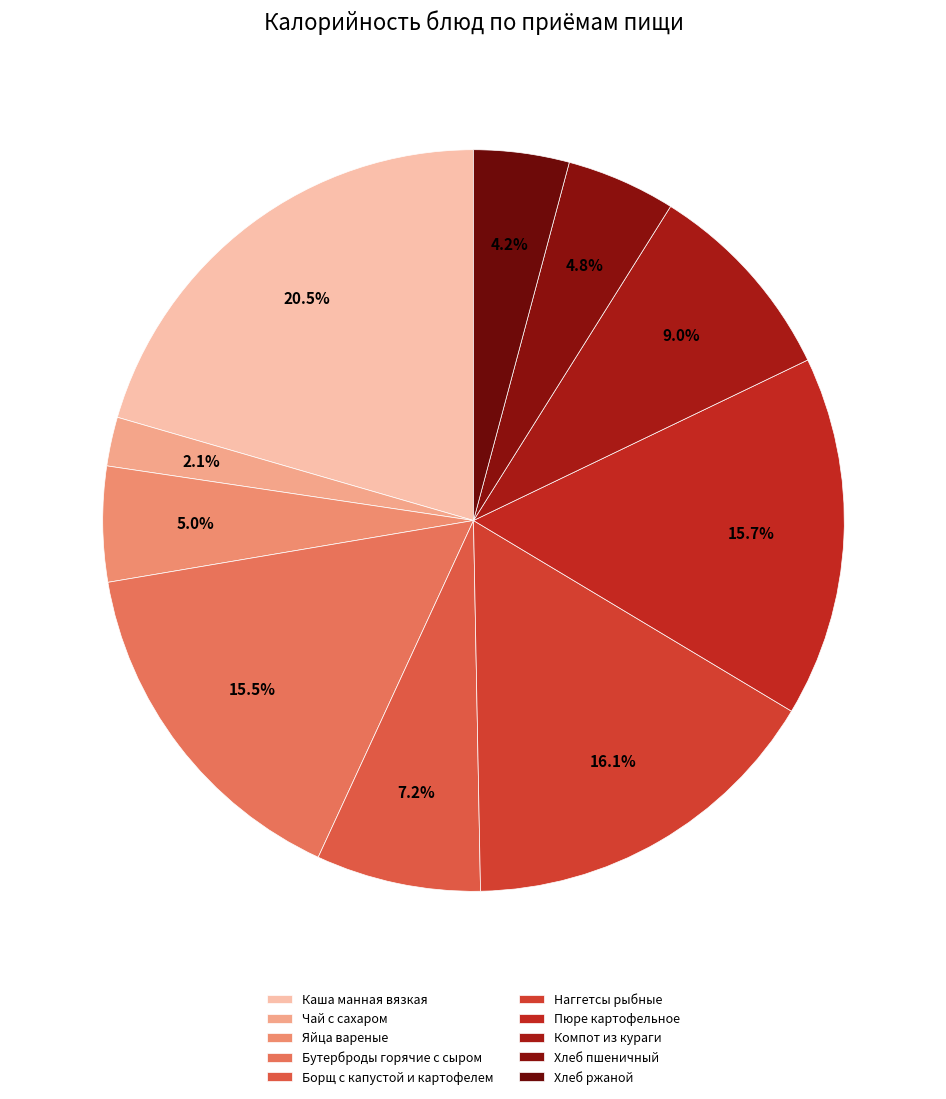

How many segments does this pie chart have?

10